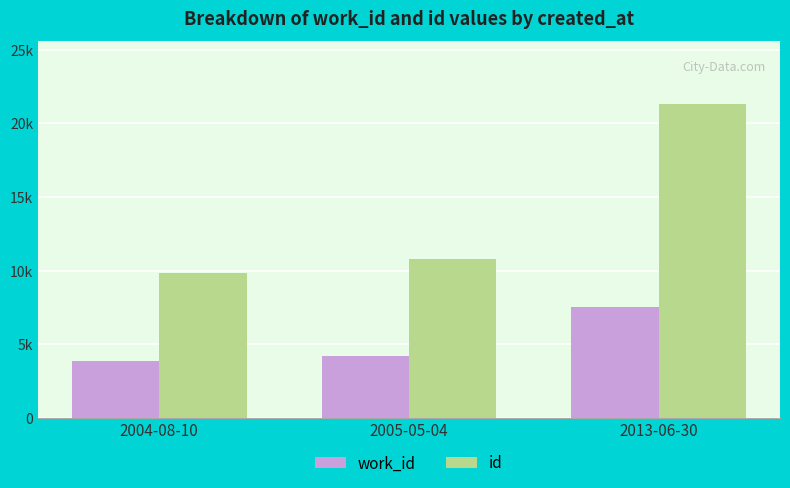

What are all the series names shown in the legend?

work_id, id